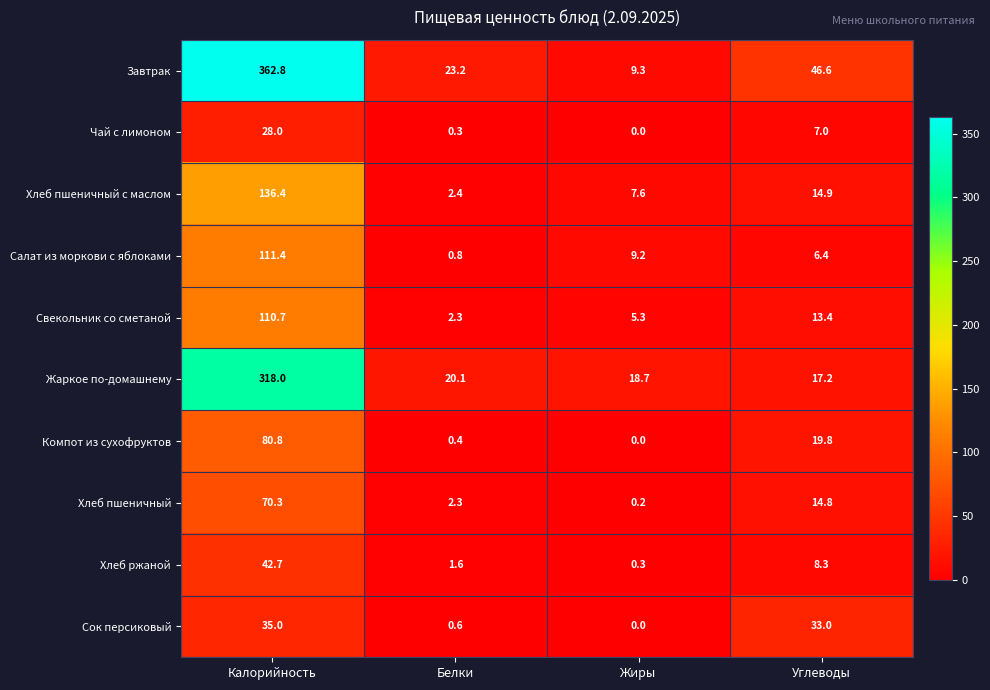

At how many categories does at least one series exceed 121?

1